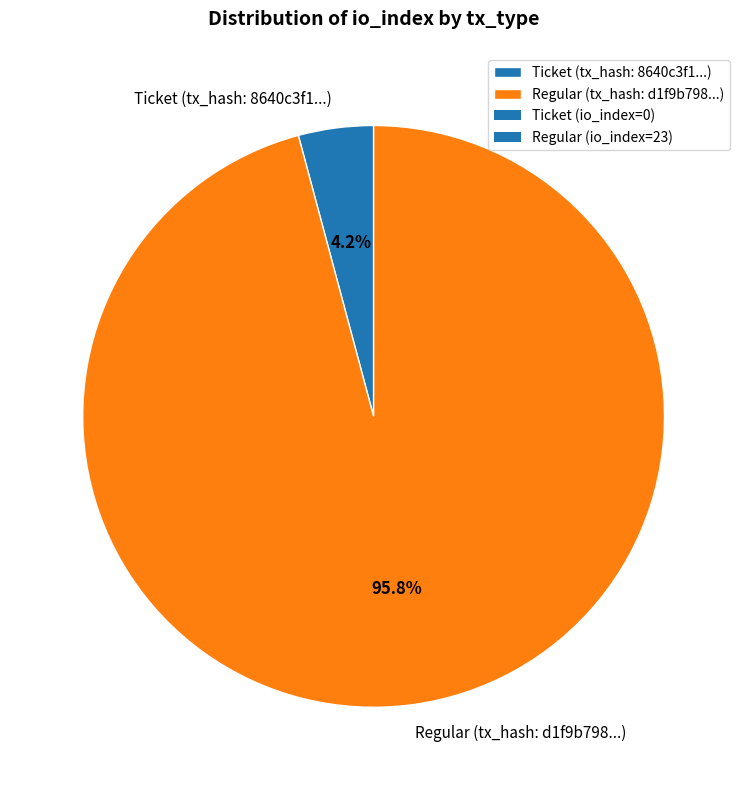

Combined, what portion of the pie is Regular (tx_hash: d1f9b798...) and Ticket (tx_hash: 8640c3f1...)?

100.0%